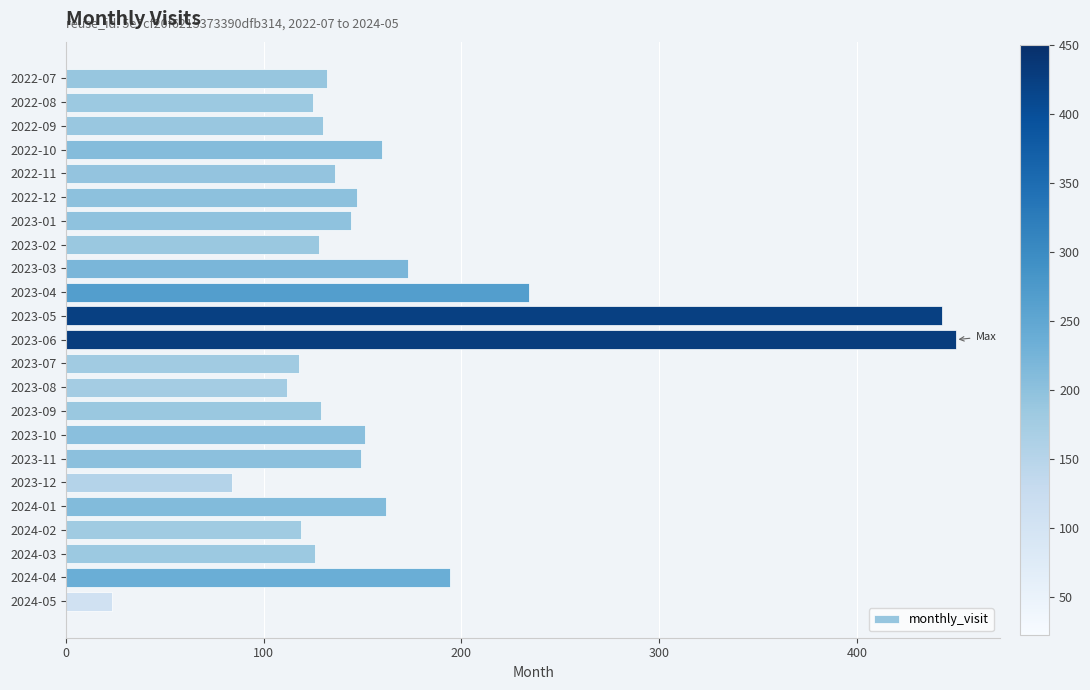

At which category does the chart reach its peak across all series?

2023-06